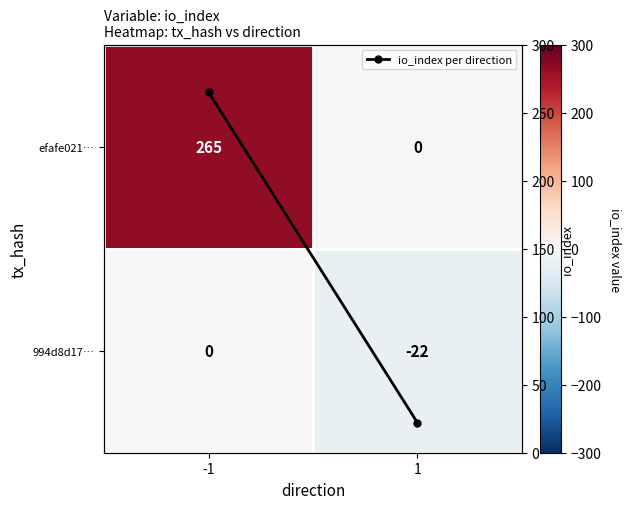

Which series changed the most between -1 and 1?

efafe021…